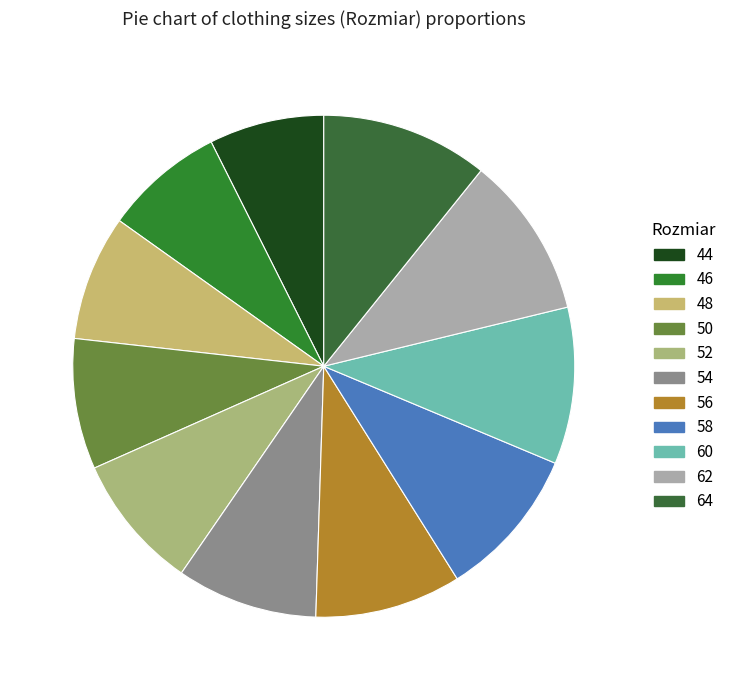

Approximately how many times larger is the value at 44 compared to 48?

0.9